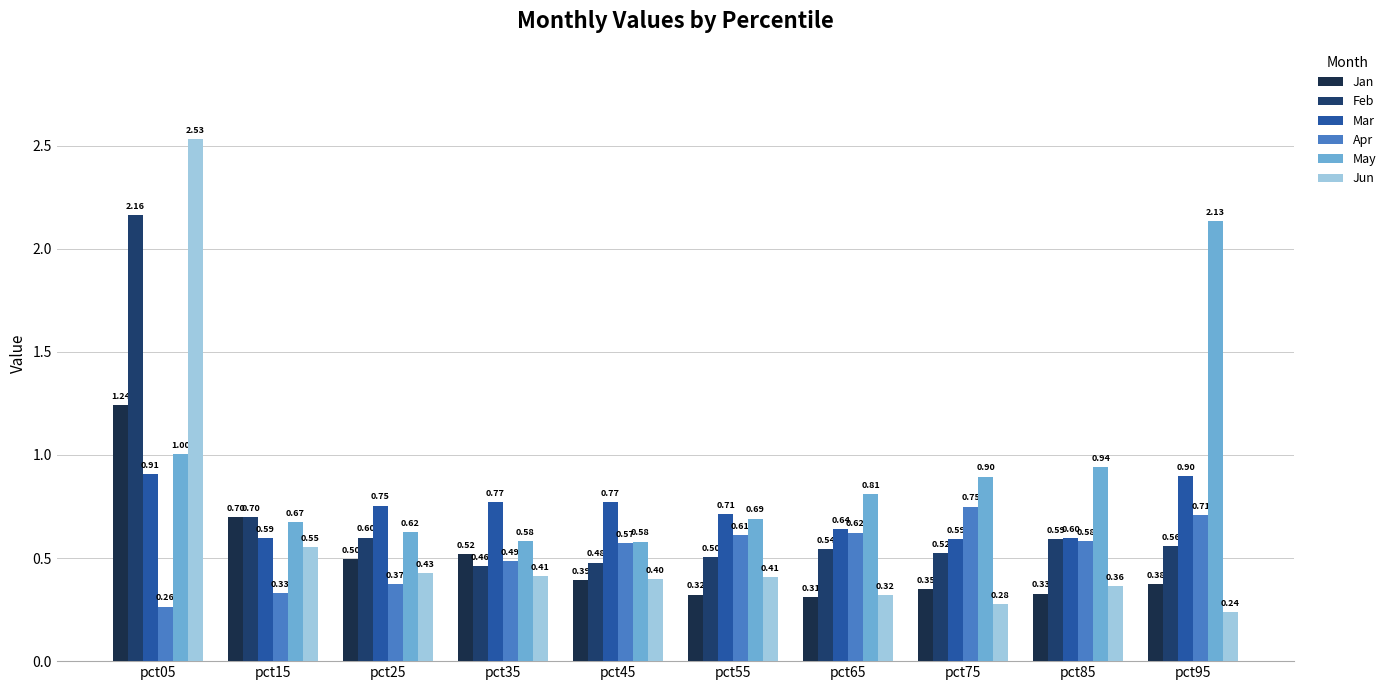

Reading left to right, transcribe all the data shown in this chart.

Jan: pct05=1.2	pct15=0.7	pct25=0.5	pct35=0.5	pct45=0.4	pct55=0.3	pct65=0.3	pct75=0.3	pct85=0.3	pct95=0.4
Feb: pct05=2.2	pct15=0.7	pct25=0.6	pct35=0.5	pct45=0.5	pct55=0.5	pct65=0.5	pct75=0.5	pct85=0.6	pct95=0.6
Mar: pct05=0.9	pct15=0.6	pct25=0.8	pct35=0.8	pct45=0.8	pct55=0.7	pct65=0.6	pct75=0.6	pct85=0.6	pct95=0.9
Apr: pct05=0.3	pct15=0.3	pct25=0.4	pct35=0.5	pct45=0.6	pct55=0.6	pct65=0.6	pct75=0.7	pct85=0.6	pct95=0.7
May: pct05=1.0	pct15=0.7	pct25=0.6	pct35=0.6	pct45=0.6	pct55=0.7	pct65=0.8	pct75=0.9	pct85=0.9	pct95=2.1
Jun: pct05=2.5	pct15=0.6	pct25=0.4	pct35=0.4	pct45=0.4	pct55=0.4	pct65=0.3	pct75=0.3	pct85=0.4	pct95=0.2